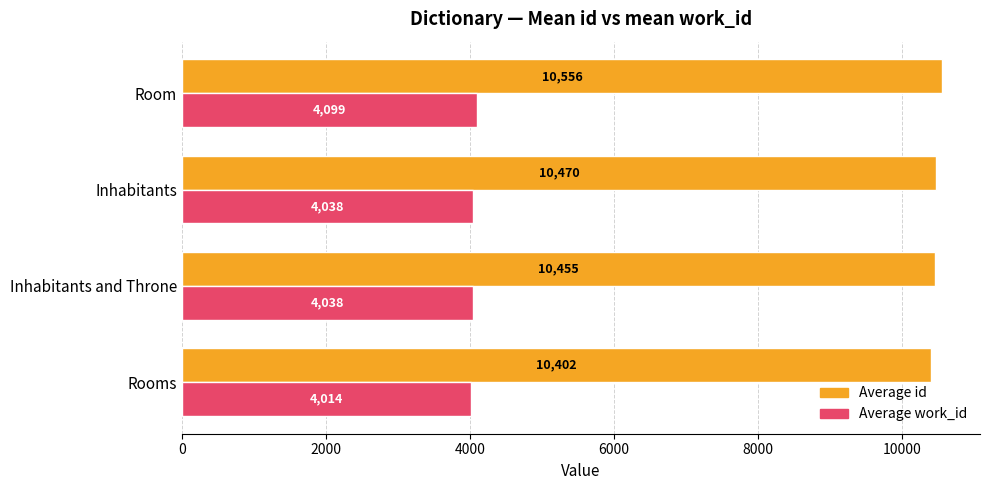

What is the approximate value of Average id at Inhabitants?

10470.0